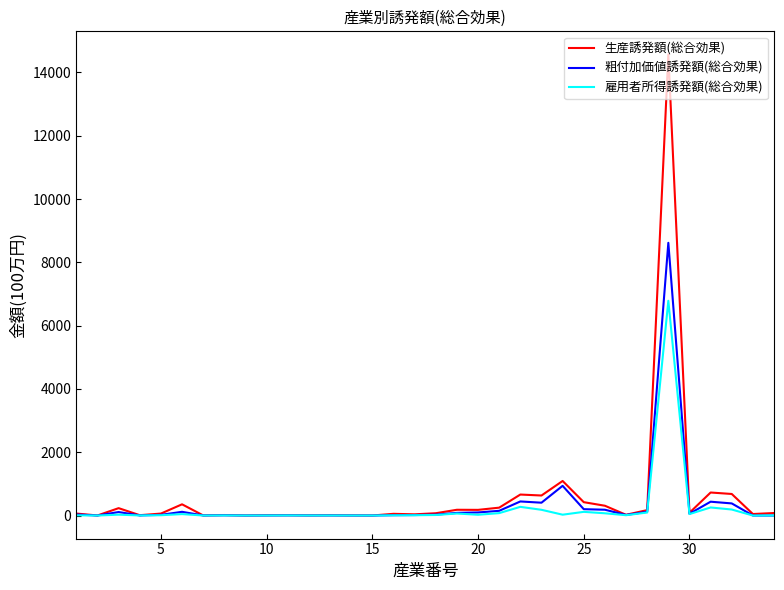

Rank the series by their maximum value, from highest to lowest.

生産誘発額(総合効果), 粗付加価値誘発額(総合効果), 雇用者所得誘発額(総合効果)